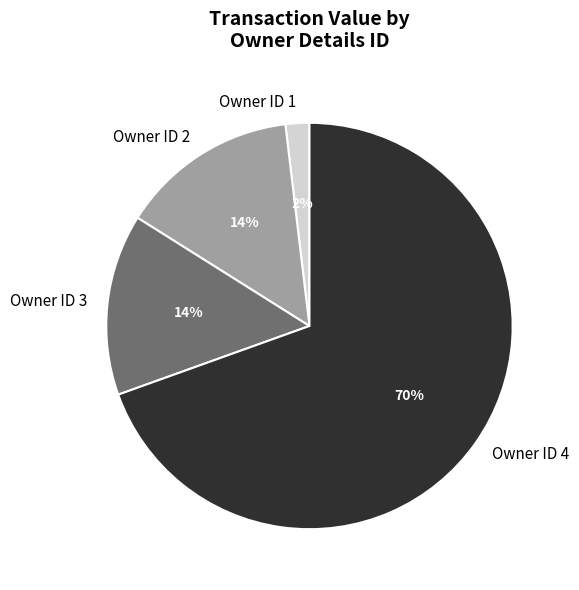

To the nearest percent, what is the difference between the largest and smallest slice percentages?

68%